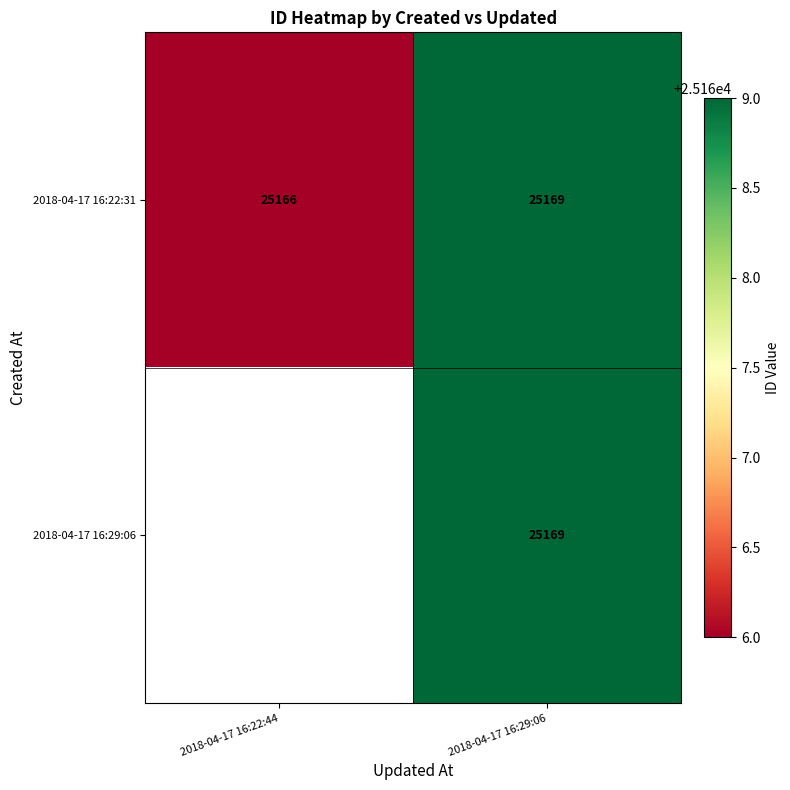

Is it true that 2018-04-17 16:22:31 equals 41730.9 at 2018-04-17 16:29:06?

False